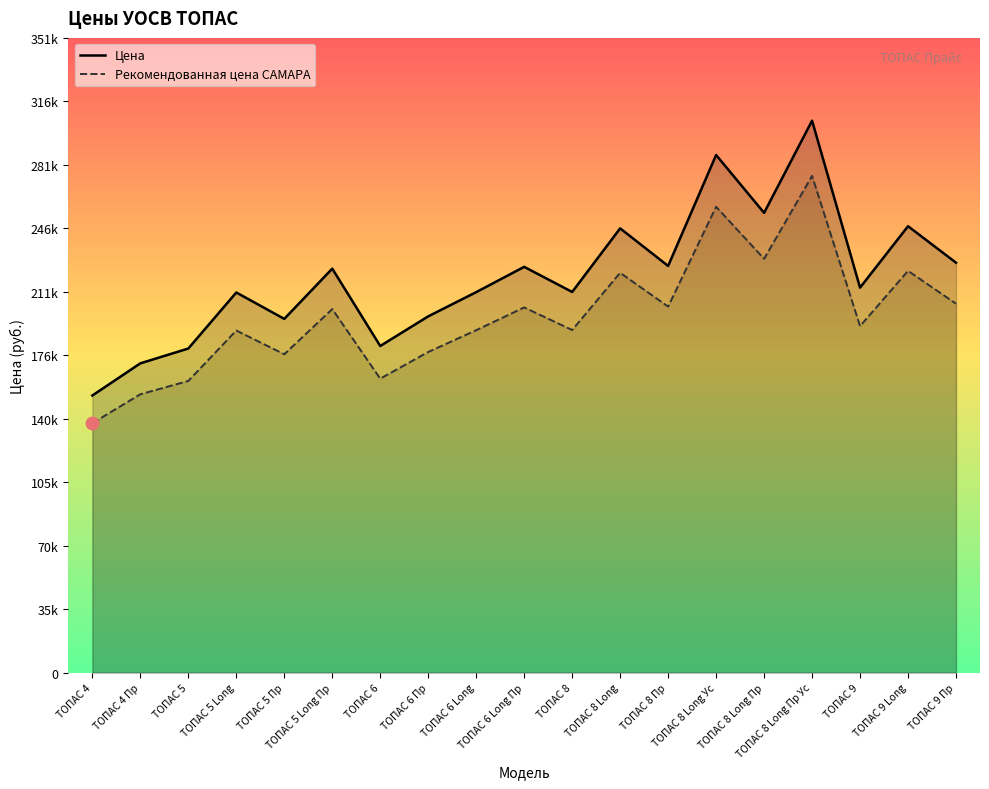

Which series contains the lowest Y value?

Рекомендованная цена САМАРА